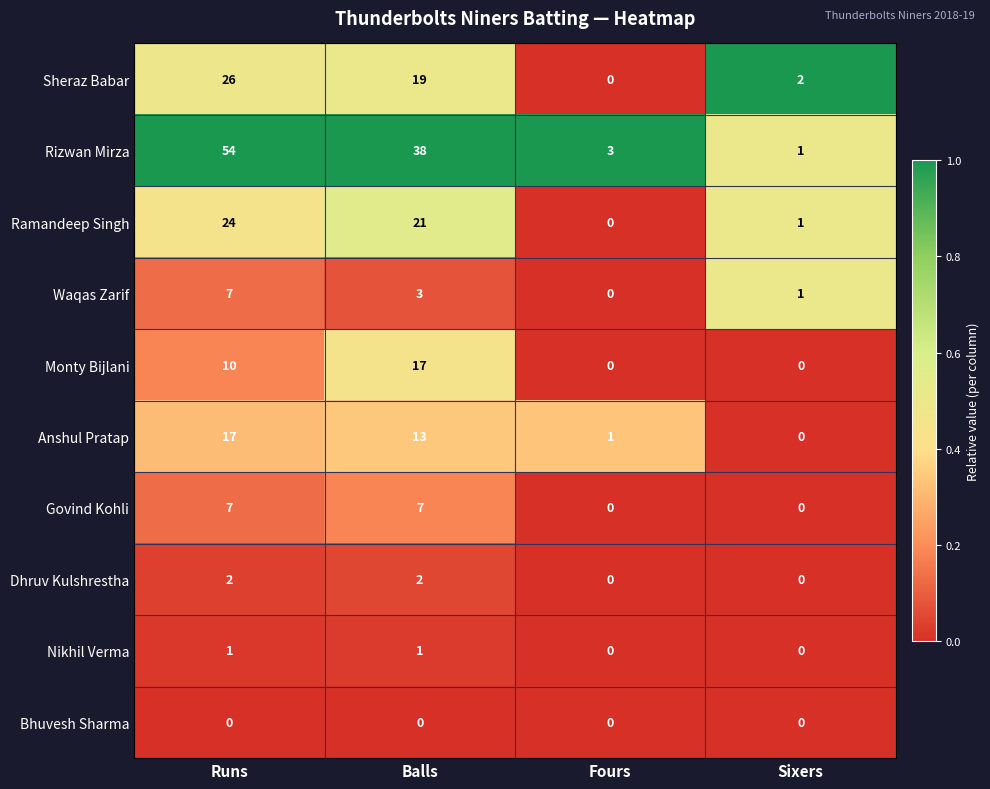

What is the total value across all series at Balls?

121